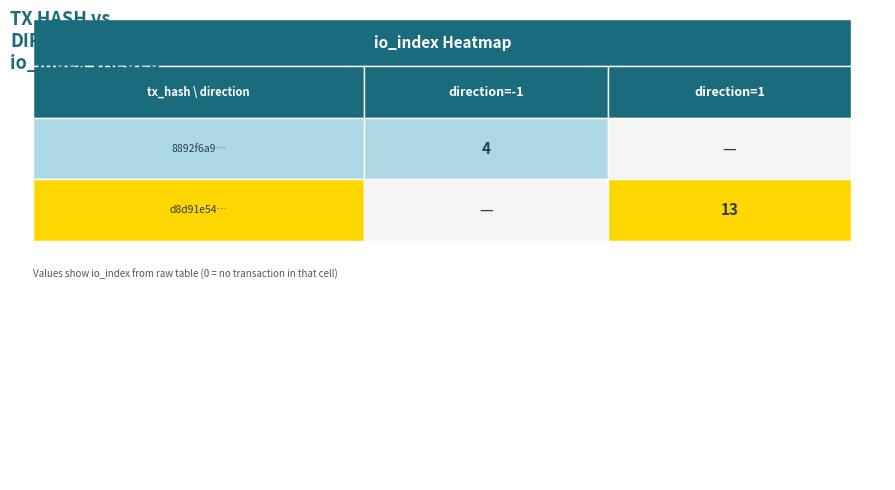

Reading left to right, list all the values displayed in this chart.

8892f6a97e2bd98e18c4d3210ab6ce4eaa320a0: -1	4
d8d91e549795c5386489c3704a6e9c0542d6bbc: 1	13